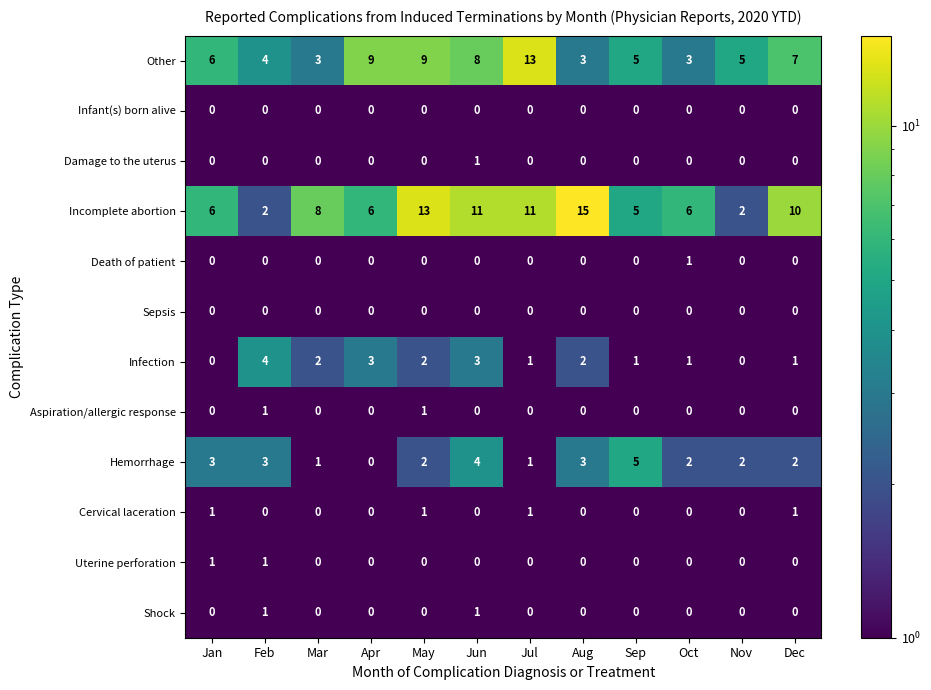

How many Infection values are between 1 and 3?

9